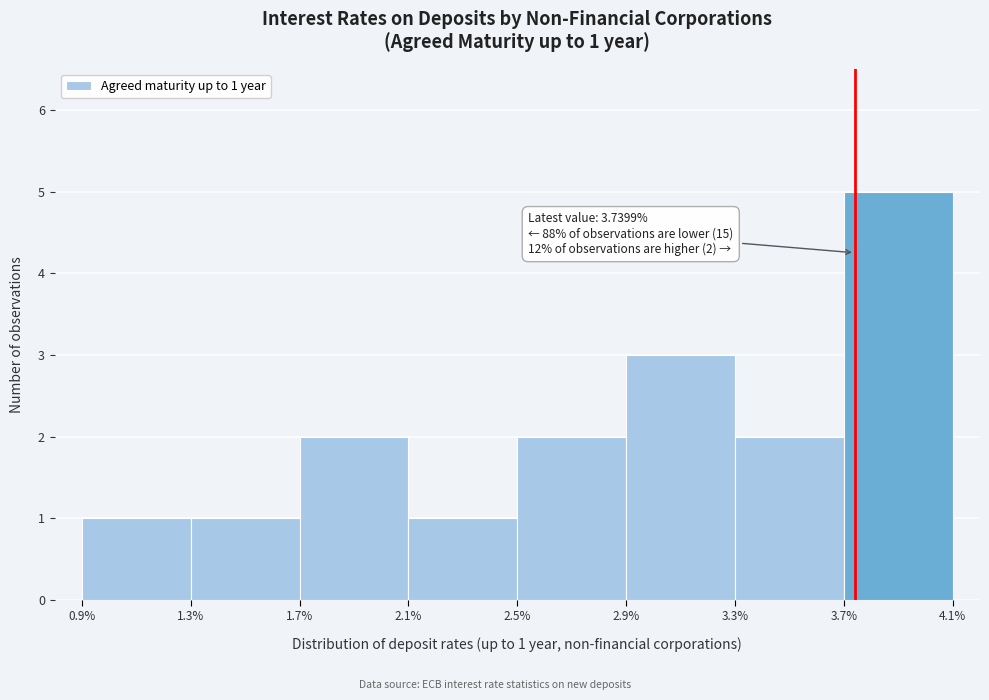

Over which range of the x-axis is the bar tallest?

3.7% to 4.1%